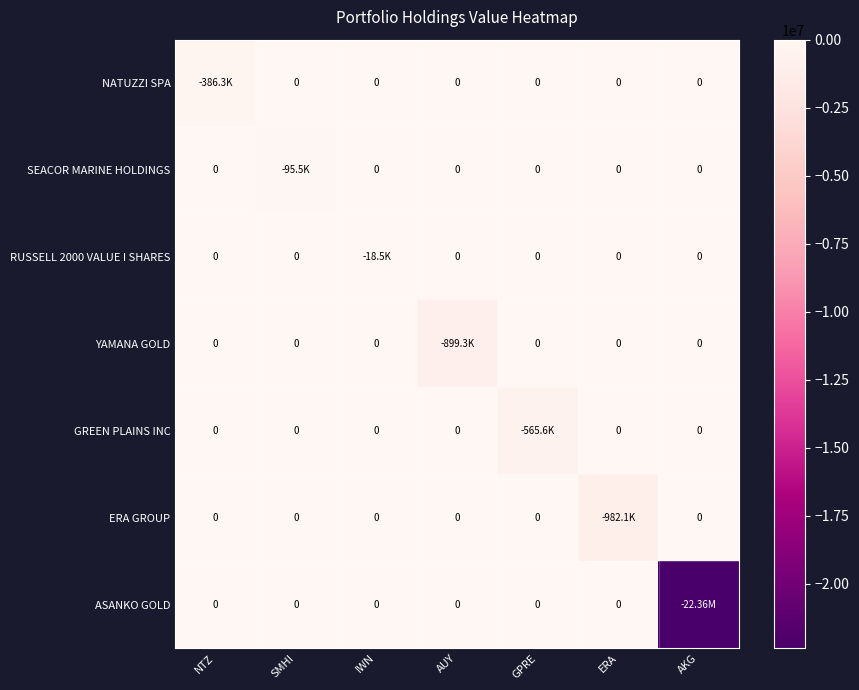

How many values in the RUSSELL 2000 VALUE I SHARES series are below 0?

1